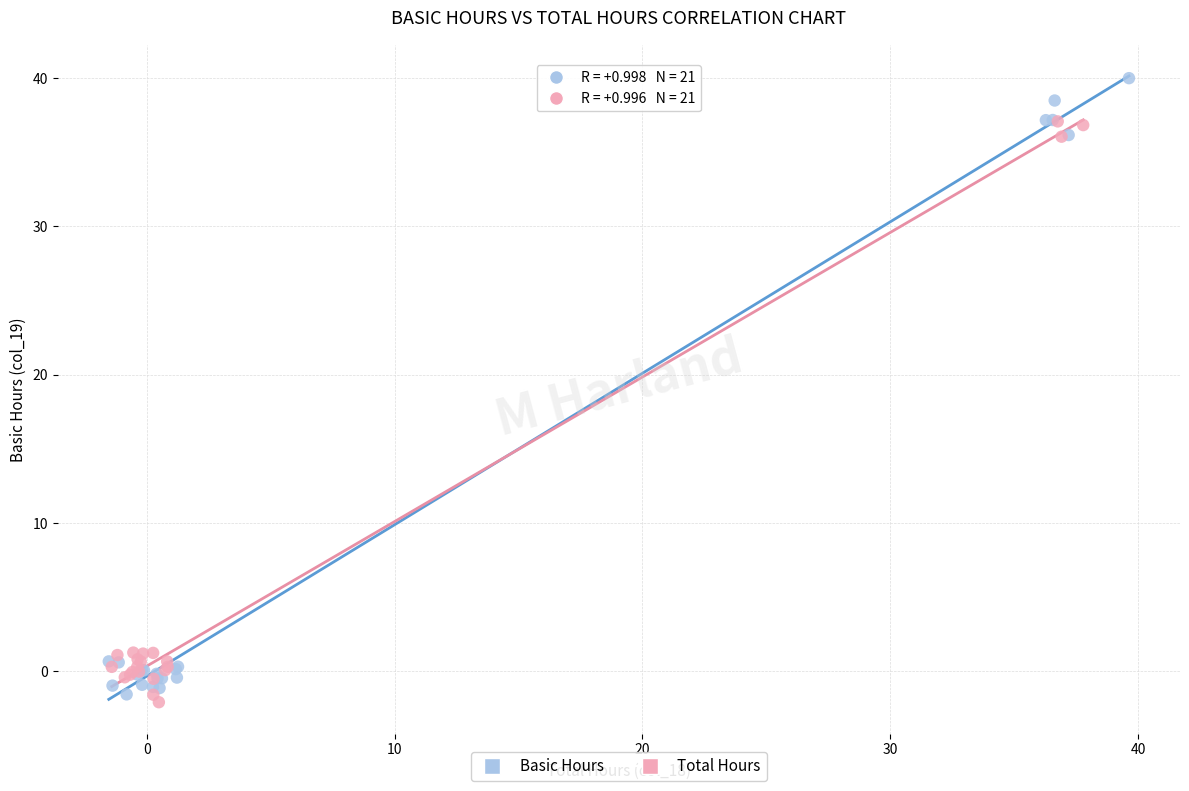

What are all the series names shown in the legend?

Basic Hours, Total Hours